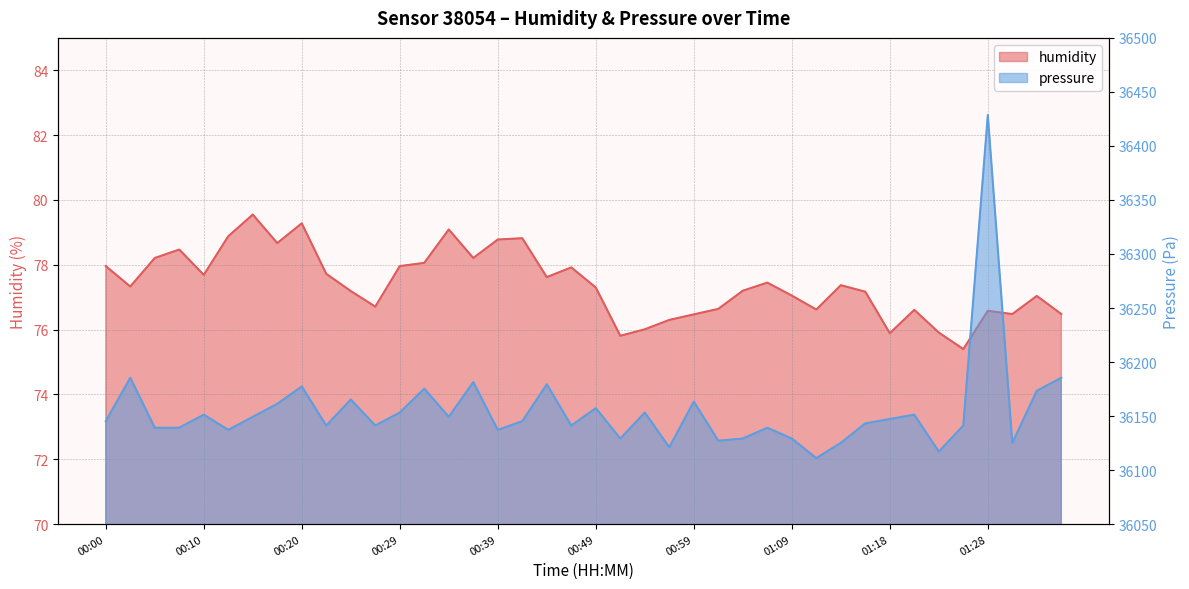

Is the value of pressure at 00:25 greater than the value of humidity at 00:29?

Yes